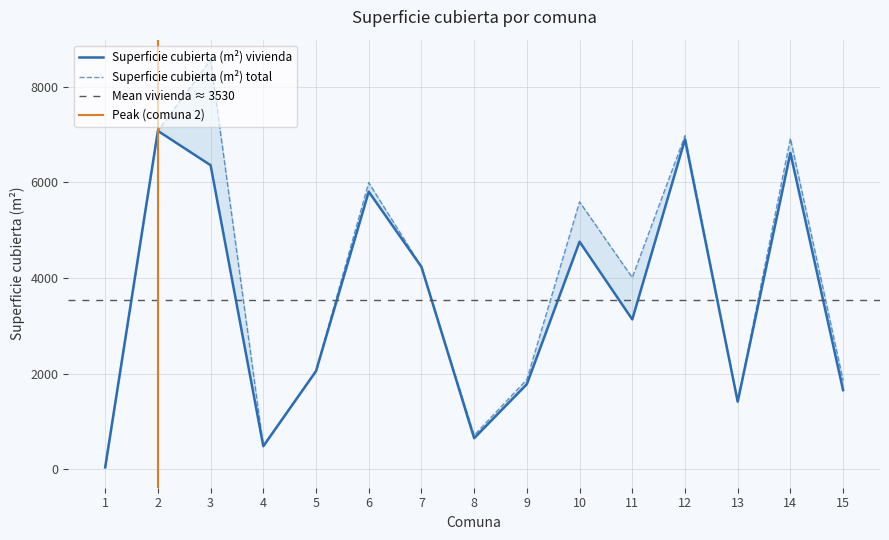

The value of Superficie cubierta (m²) total at 14 is 2772. True or false?

False